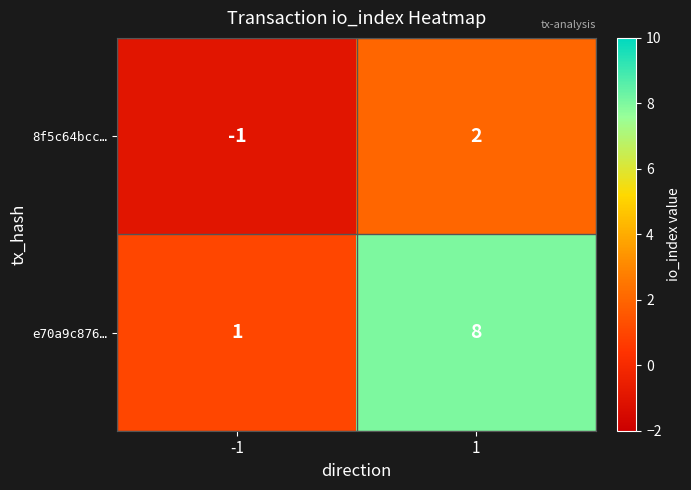

What is the difference between the e70a9c876… values at 1 and -1?

7